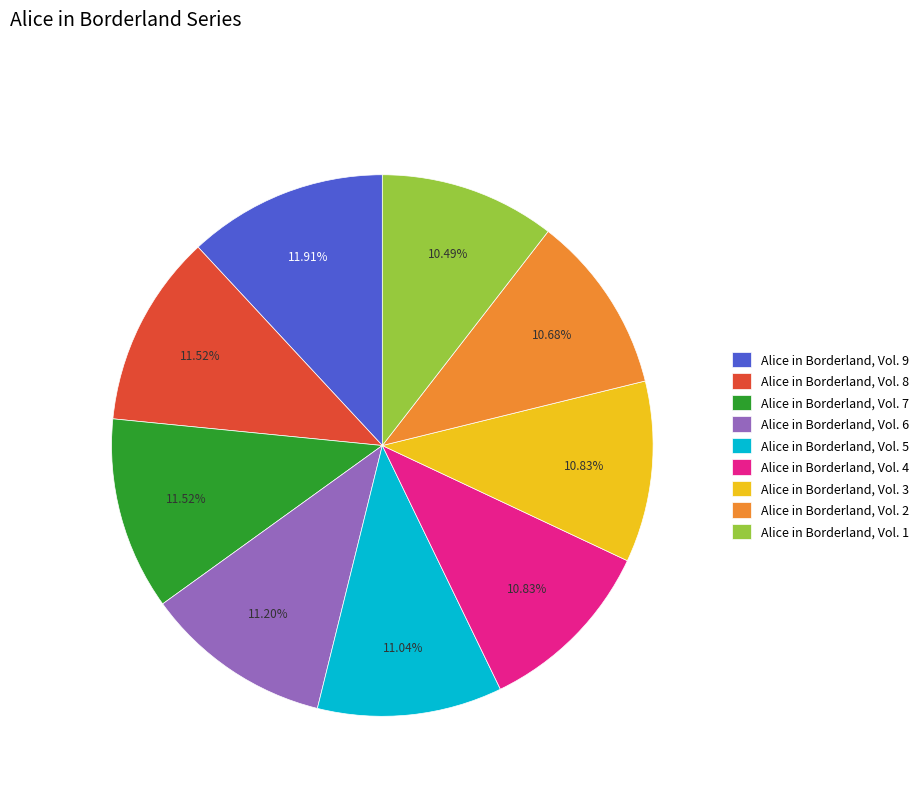

Does Alice in Borderland, Vol. 7 account for over 50% of the chart?

No